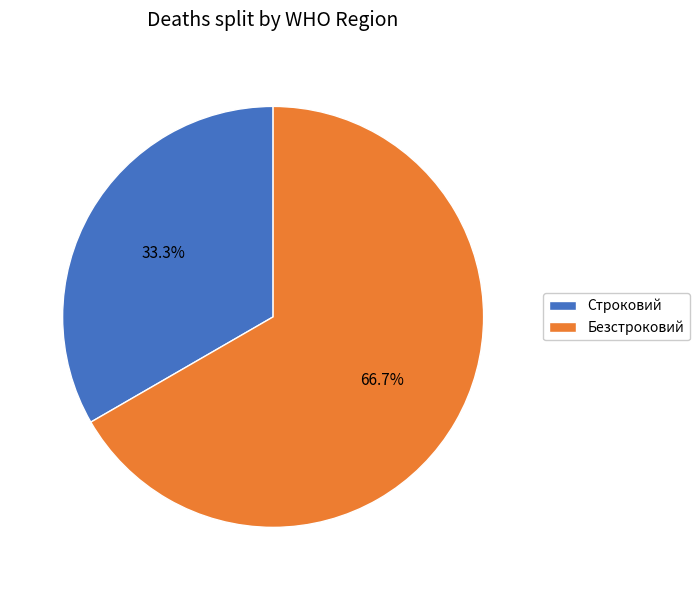

How many slices are in this pie chart?

2